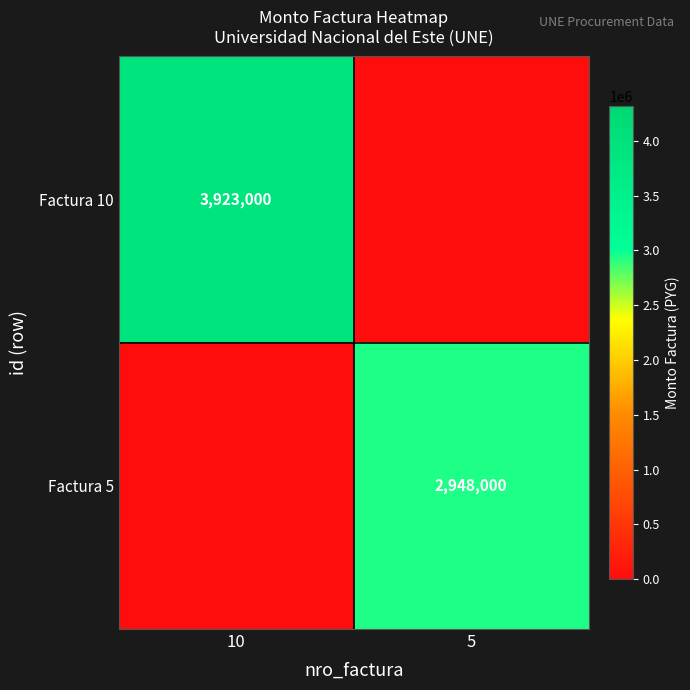

Is the value of Factura 5 at 5 greater than the value of Factura 10 at 10?

No